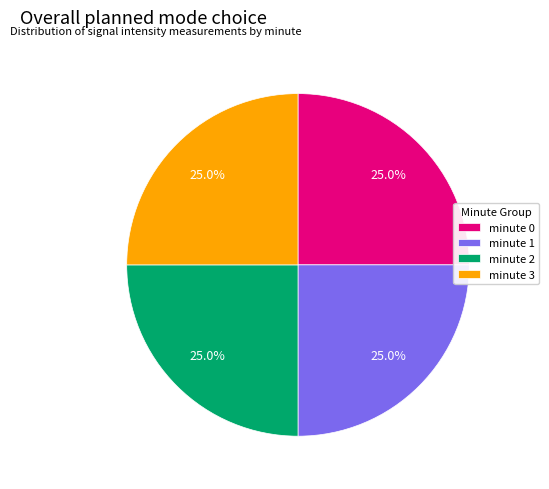

Does any single category account for the majority?

No